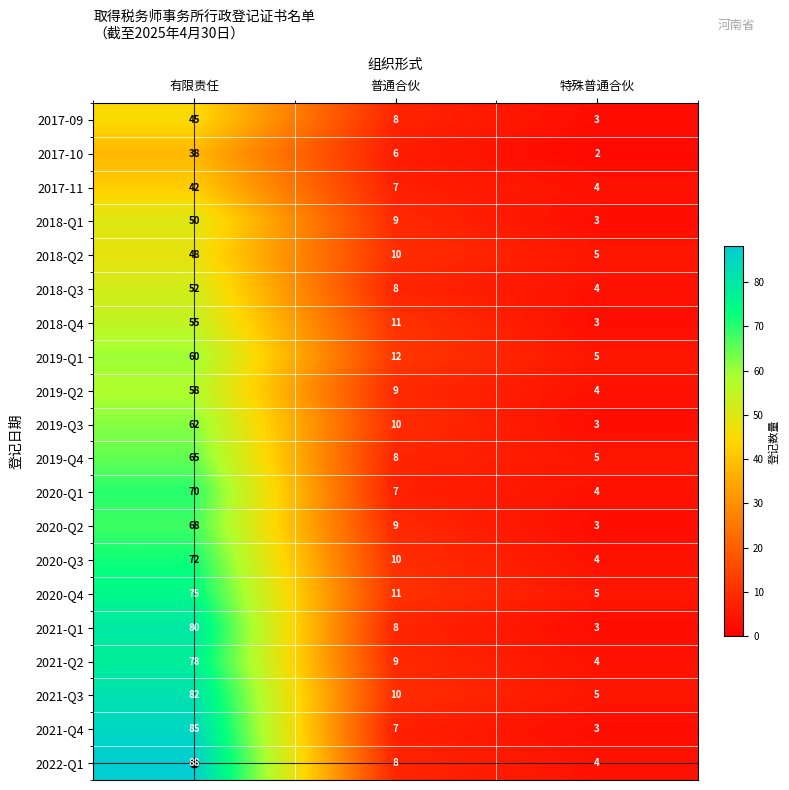

What is the difference between the maximum and minimum values in the 2019-Q3 series?

59